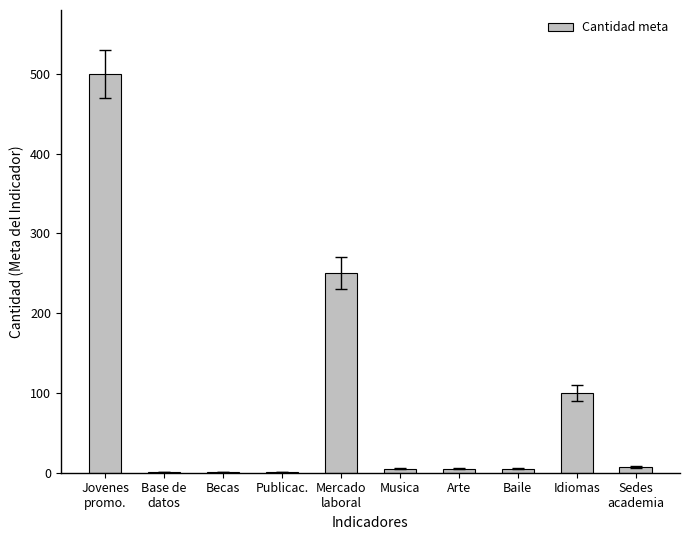

Are the bars horizontal?

No